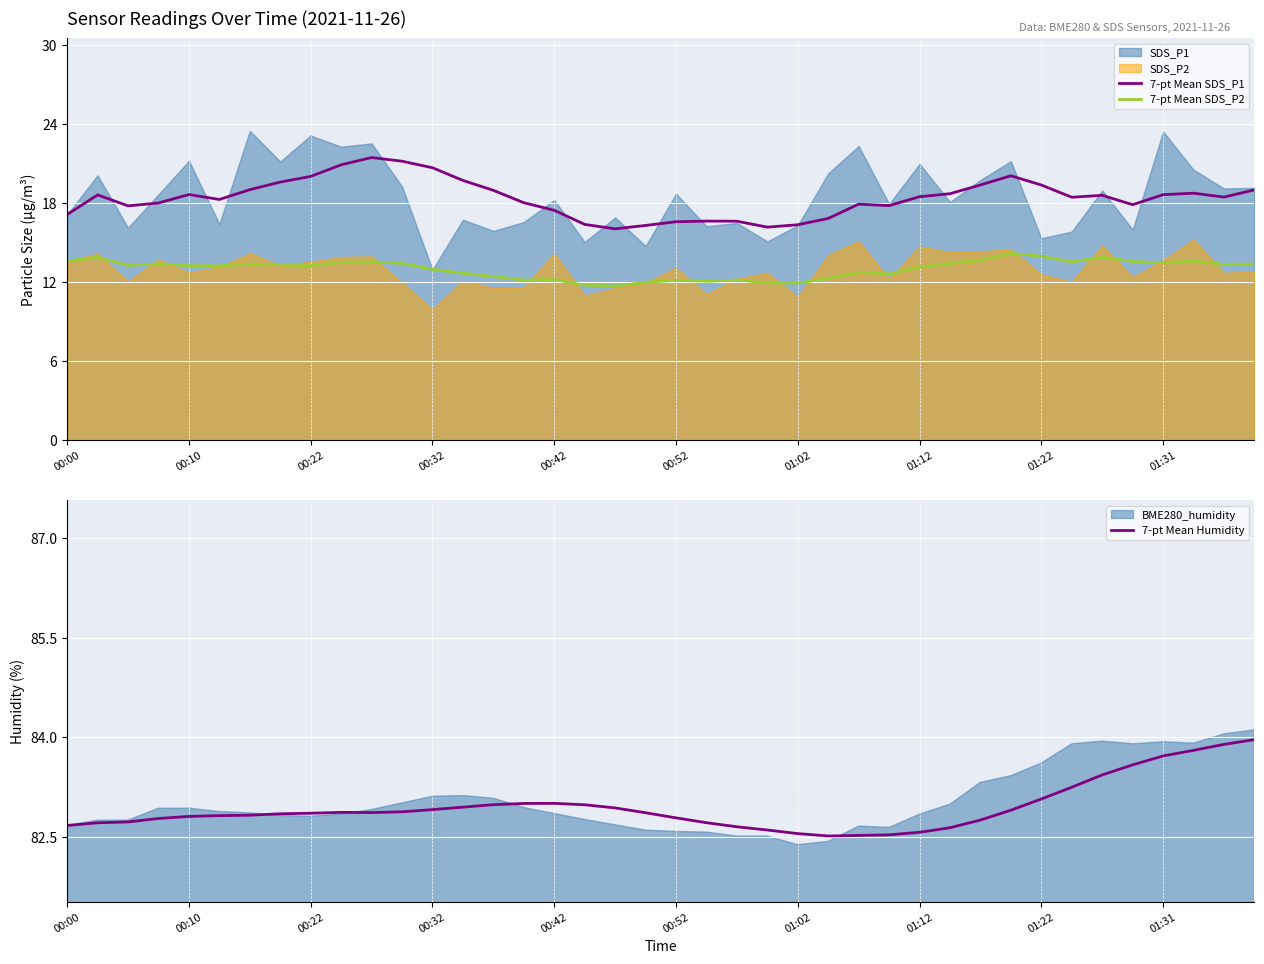

Is it true that 7-pt Mean SDS_P1 equals 18.5 at 01:12?

True